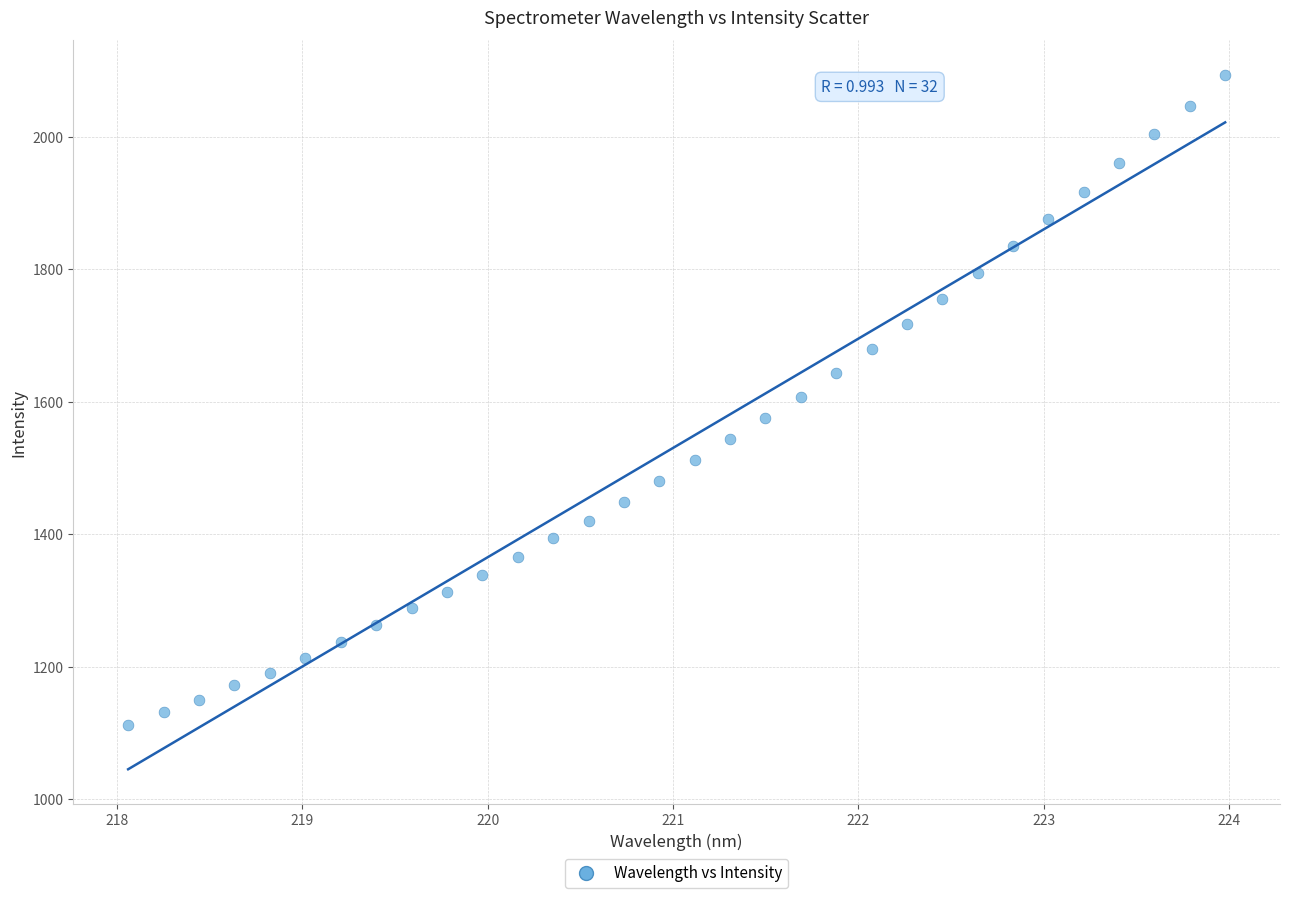

What is the range of X values (max minus min)?

5.9